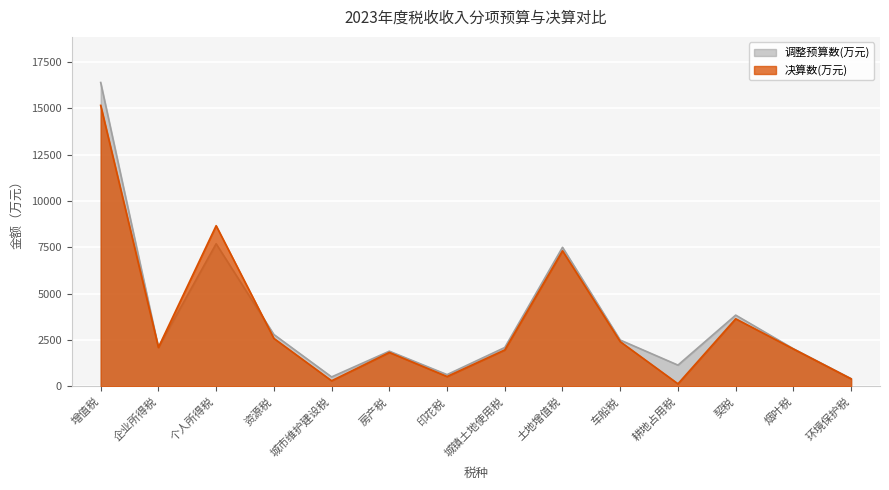

The 调整预算数(万元) series shows 3845 at 契税. True or false?

True